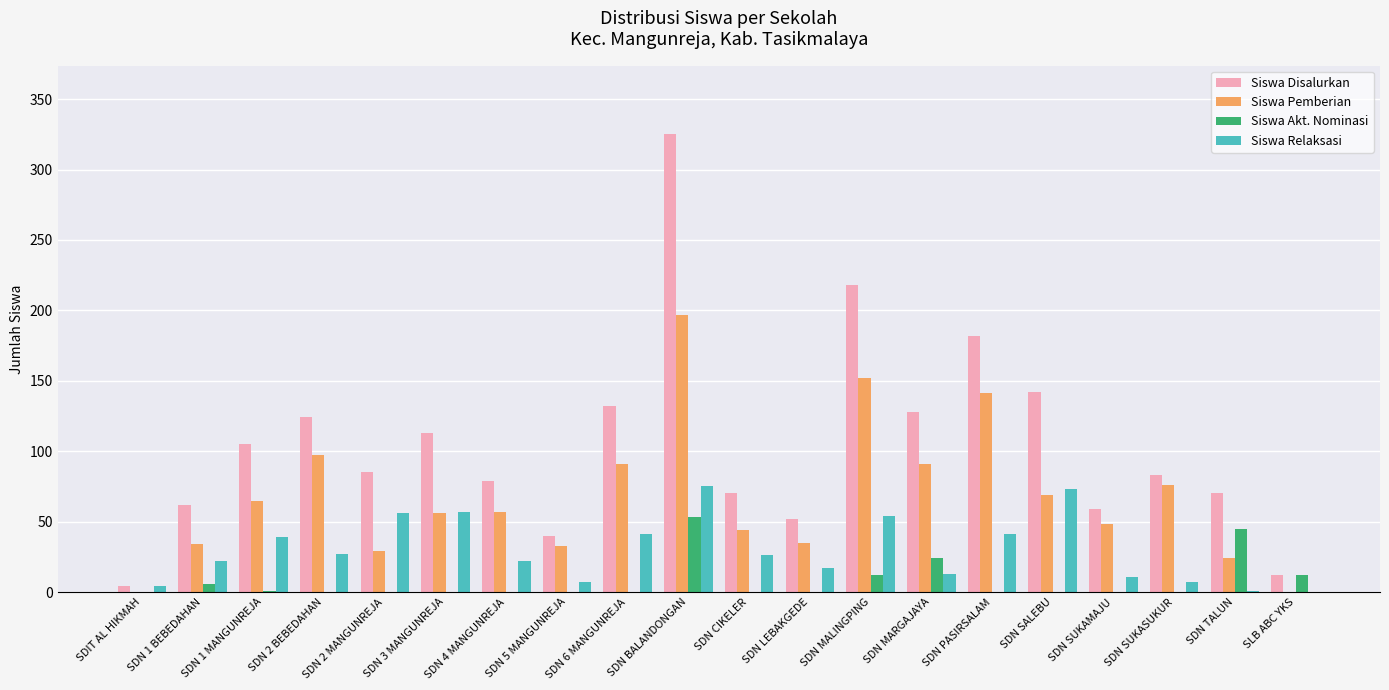

Is it true that Siswa Pemberian equals 79 at SDN SUKAMAJU?

False